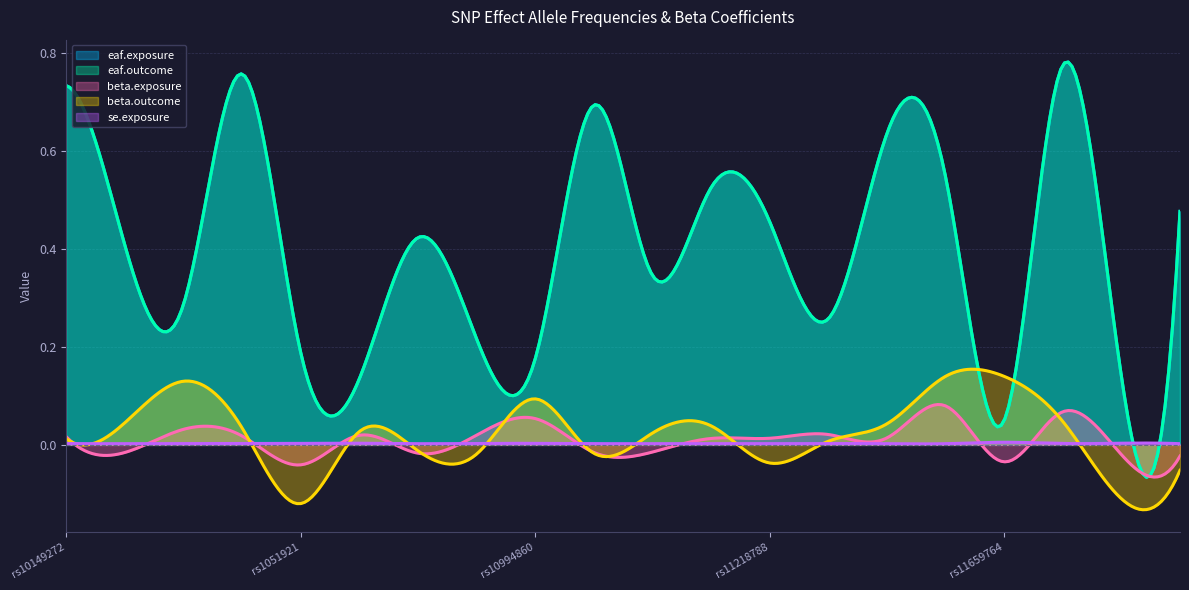

Which series has the widest spread of values?

eaf.exposure